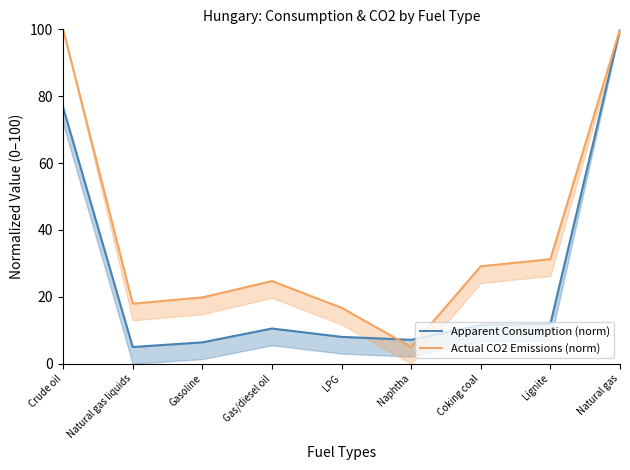

Reading right to left, what are all the values shown in this chart?

Apparent Consumption (norm): Natural gas=100.0	Lignite=11.9	Coking coal=11.6	Naphtha=7.1	LPG=8.0	Gas/diesel oil=10.5	Gasoline=6.4	Natural gas liquids=5.0	Crude oil=76.7
Actual CO2 Emissions (norm): Natural gas=100.0	Lignite=31.3	Coking coal=29.1	Naphtha=5.0	LPG=16.7	Gas/diesel oil=24.7	Gasoline=19.8	Natural gas liquids=18.0	Crude oil=100.0